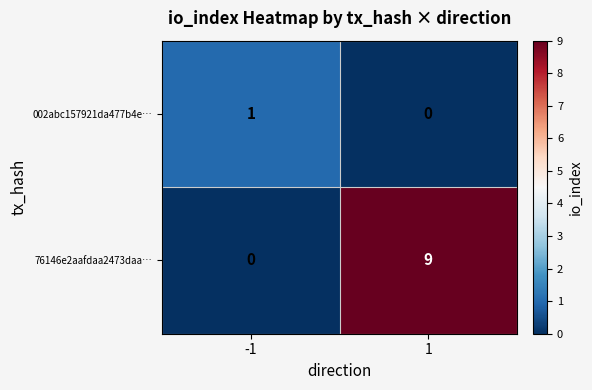

Reading left to right, what are all the values shown in this chart?

002abc157921da477b4e…: 1	0
76146e2aafdaa2473daa…: 0	9